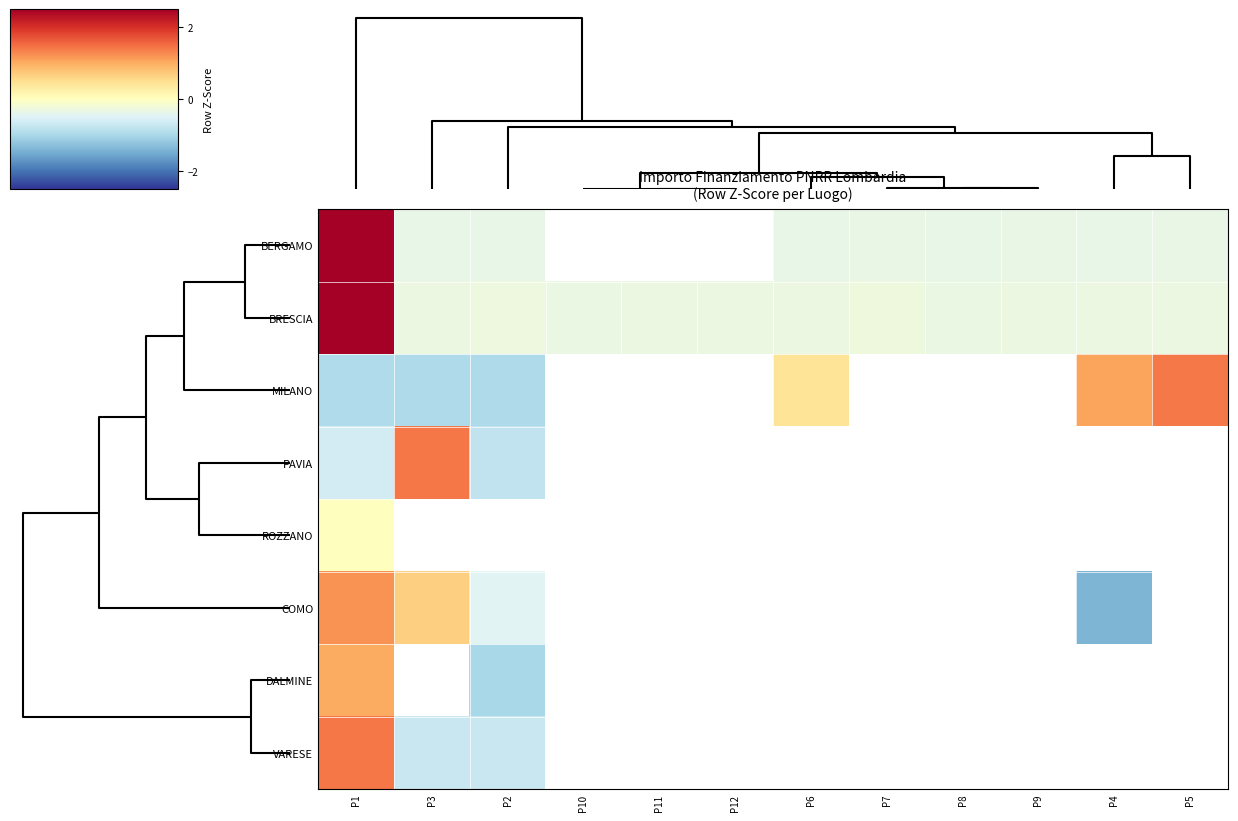

What is the maximum value for PAVIA?

1.4